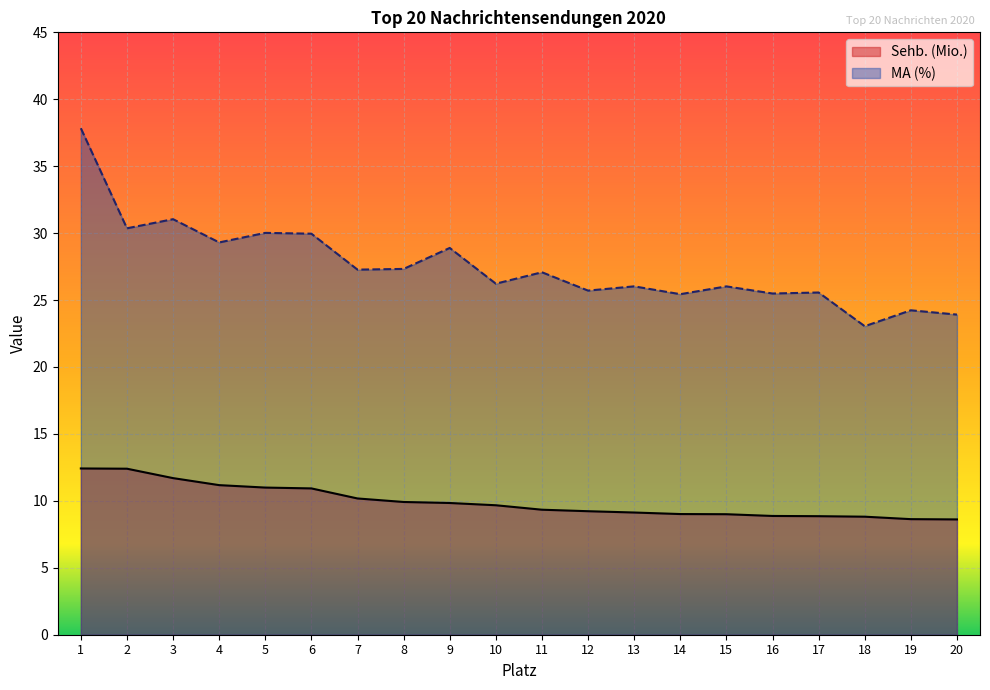

What is the average value of the MA (%) series?

27.5